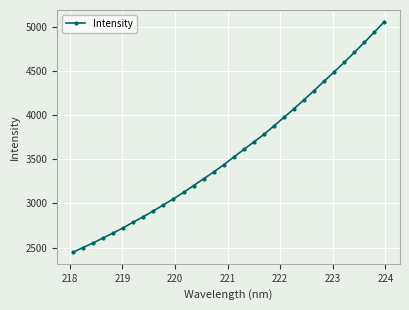

What is the minimum value shown in the chart?

2447.7